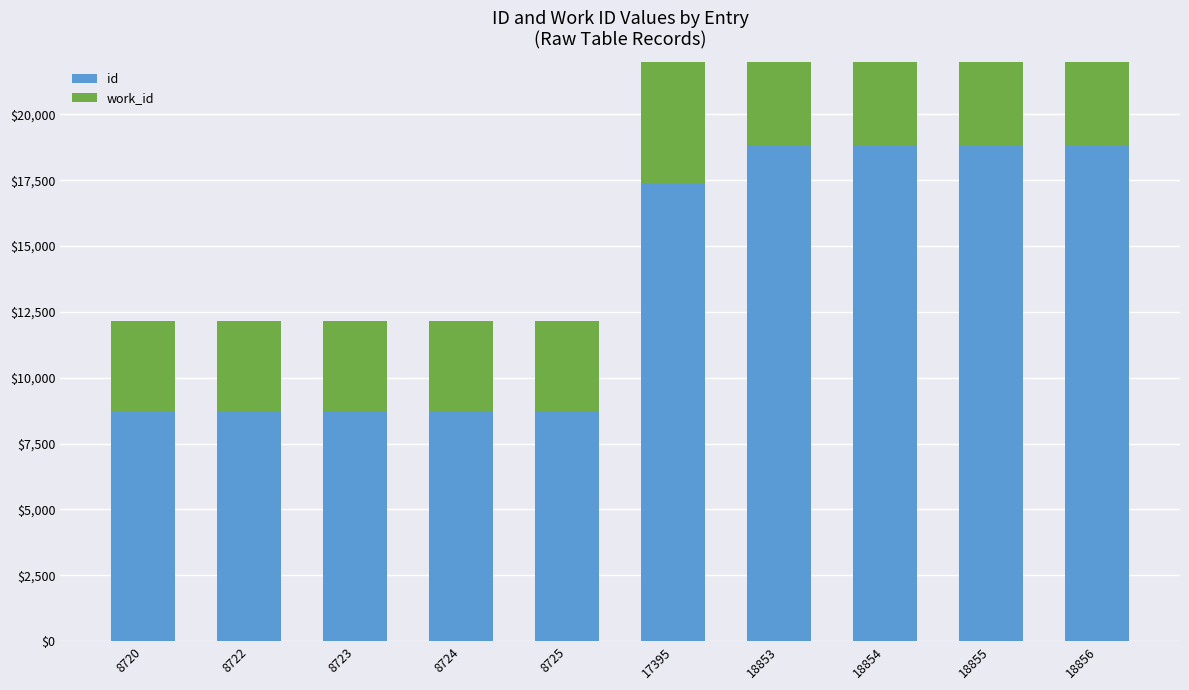

What is the value of the id bar at the 9th from the left?

18855